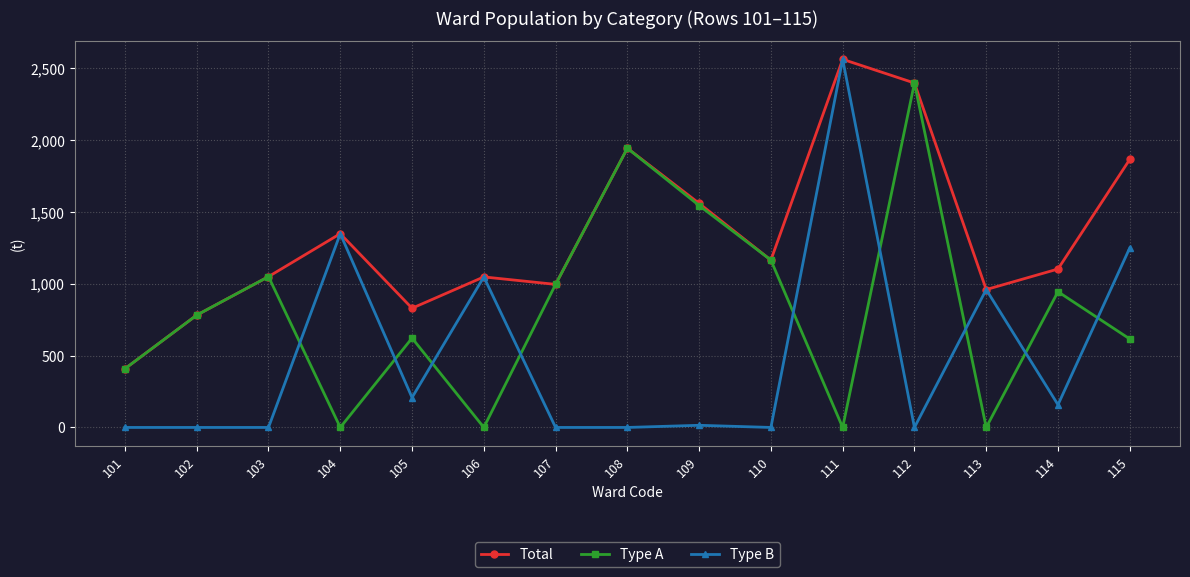

In Type A, how many points are lower than both neighbors (excluding endpoints)?

4